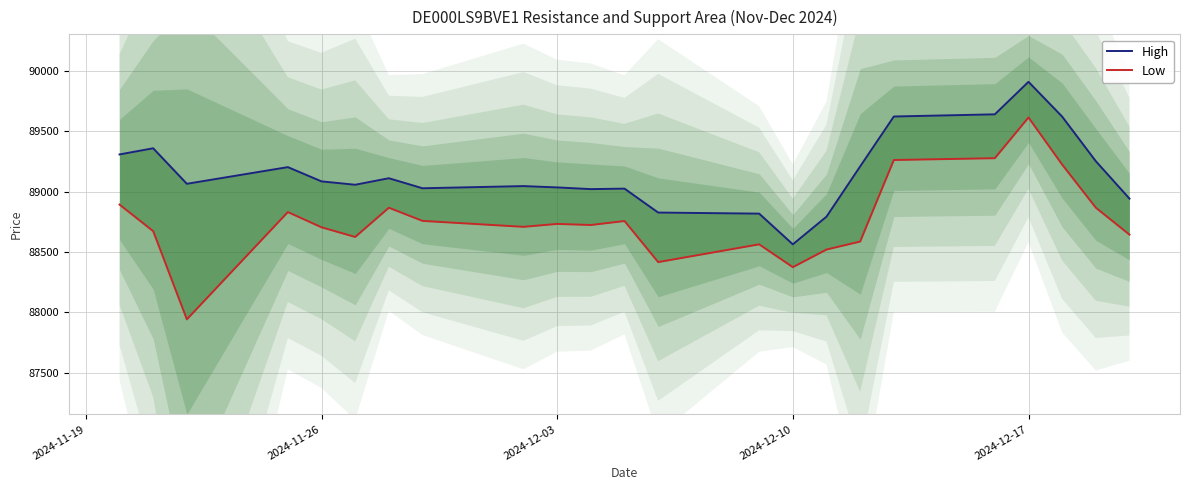

True or false: Low and High intersect in this chart.

False